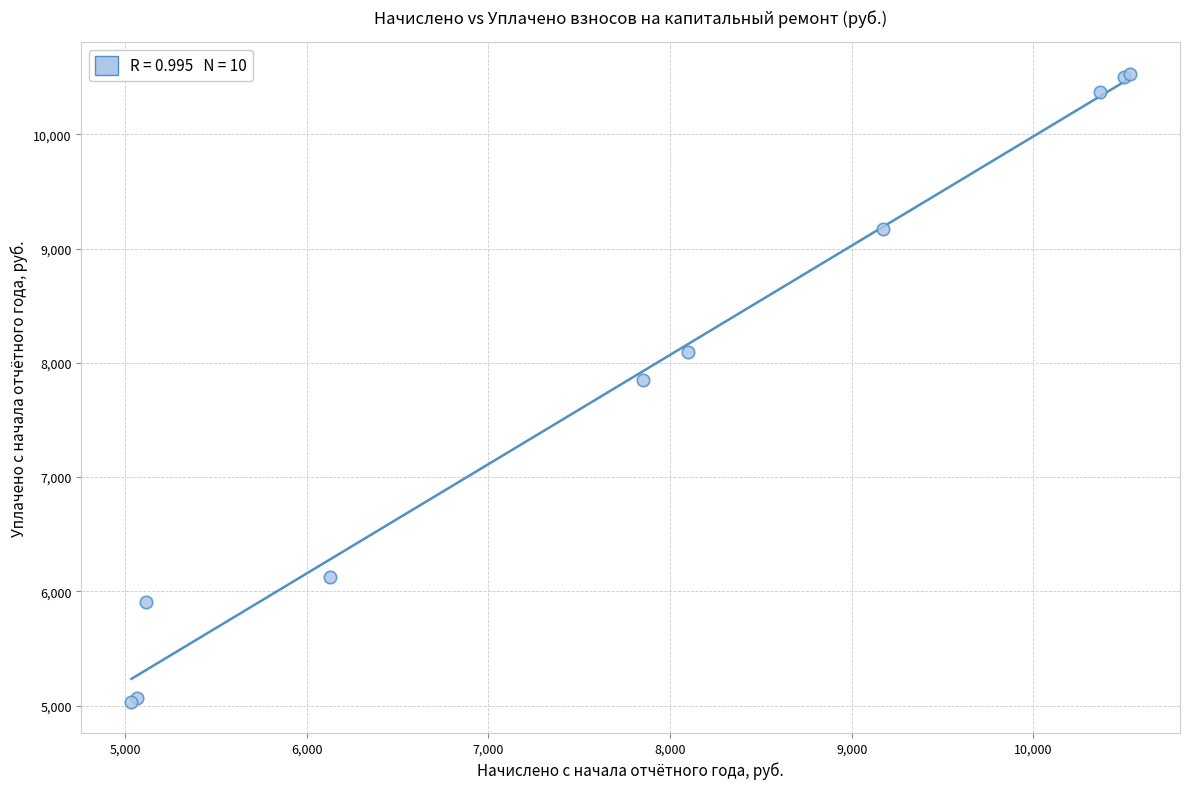

What Y value in the scatter plot is closest to 7783?

7849.4